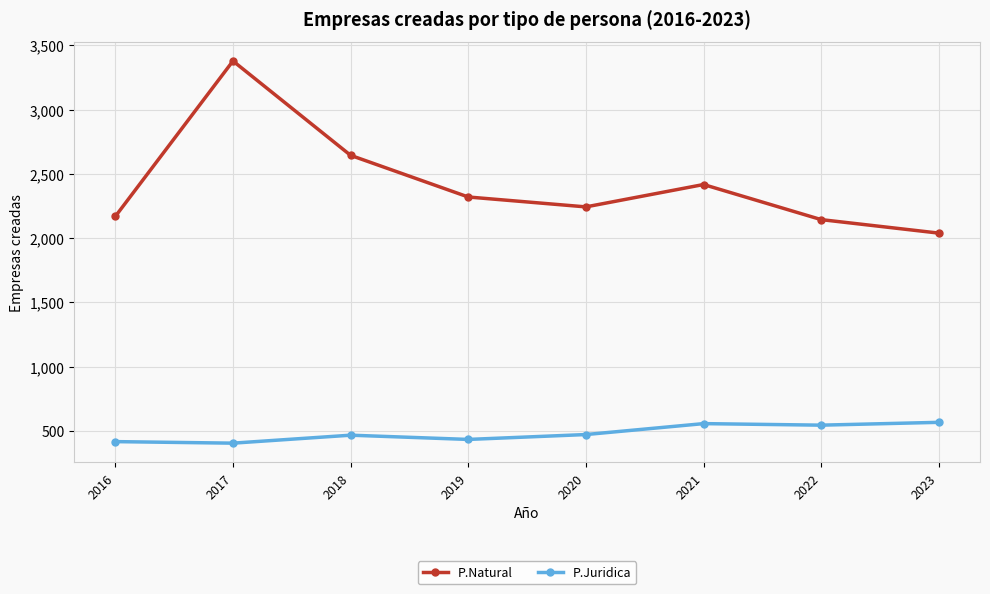

Where is the first local maximum for P.Natural?

2017